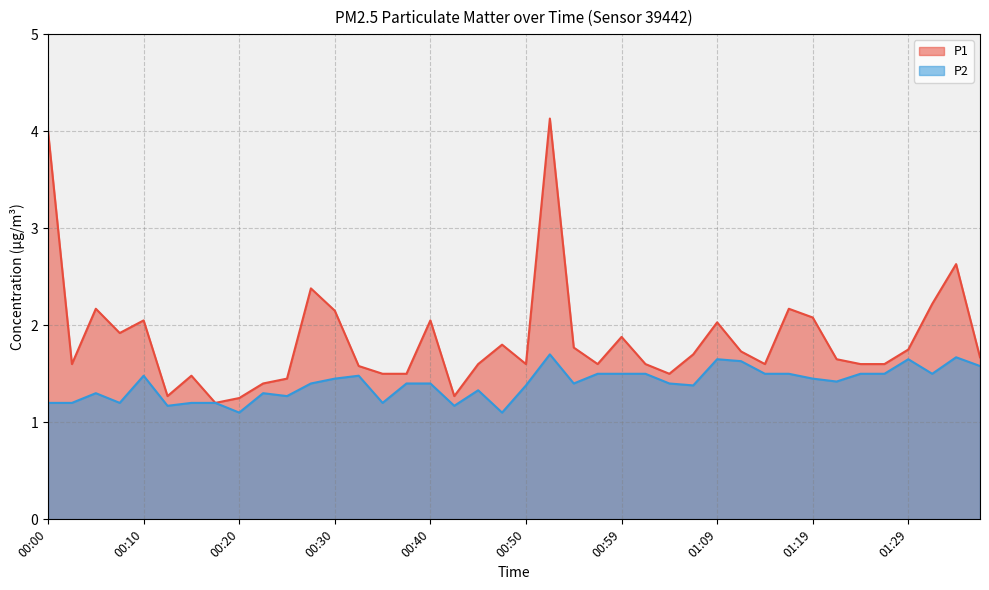

What is the label of the 14th point from the left?

00:32